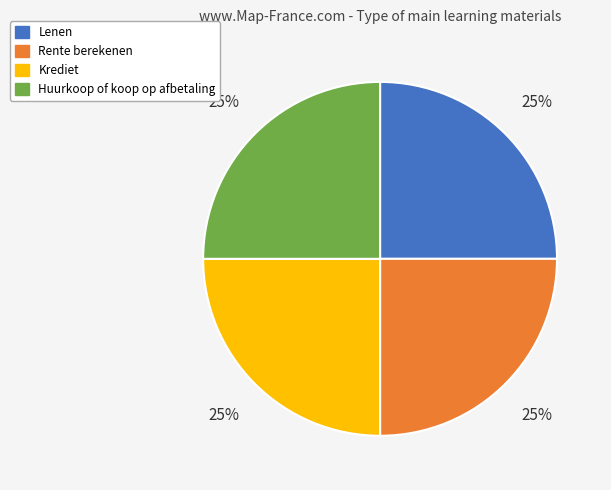

True or false: Rente berekenen accounts for 33% of the total.

False